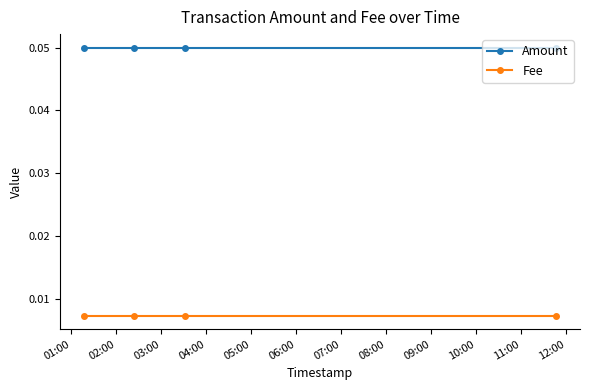

At how many categories does at least one series exceed 0?

4